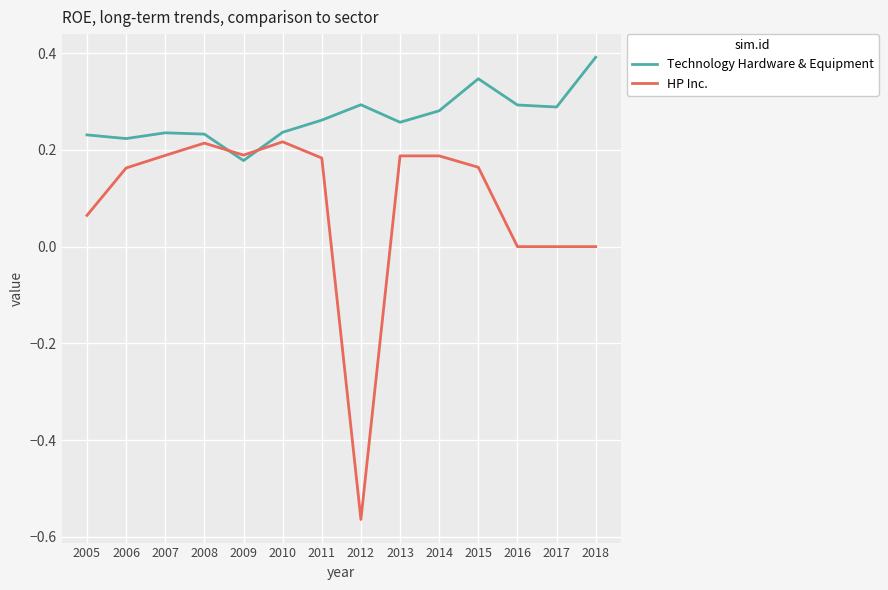

At 2016, list the series in order from smallest to largest.

HP Inc., Technology Hardware & Equipment